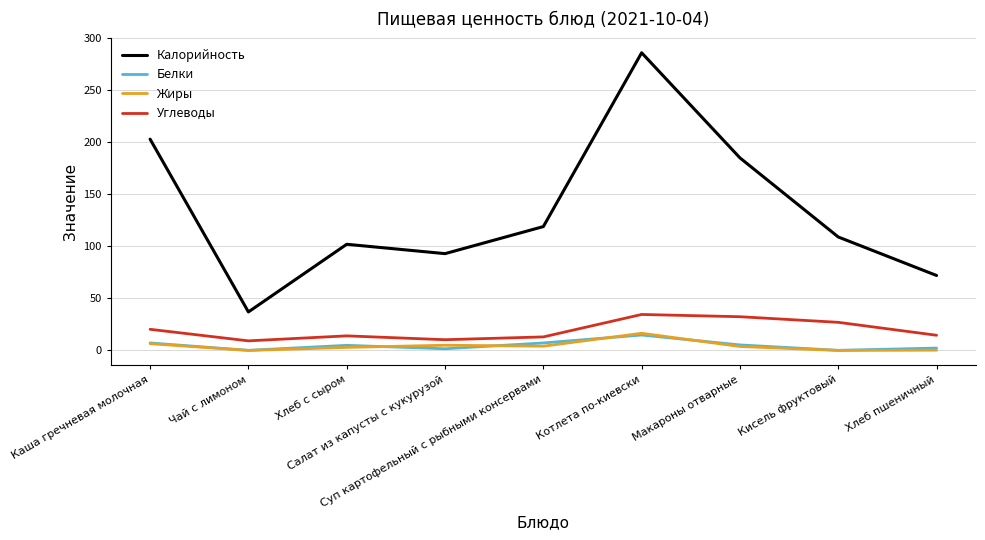

Is the value of Калорийность at Салат из капусты с кукурузой greater than the value of Углеводы at Каша гречневая молочная?

Yes